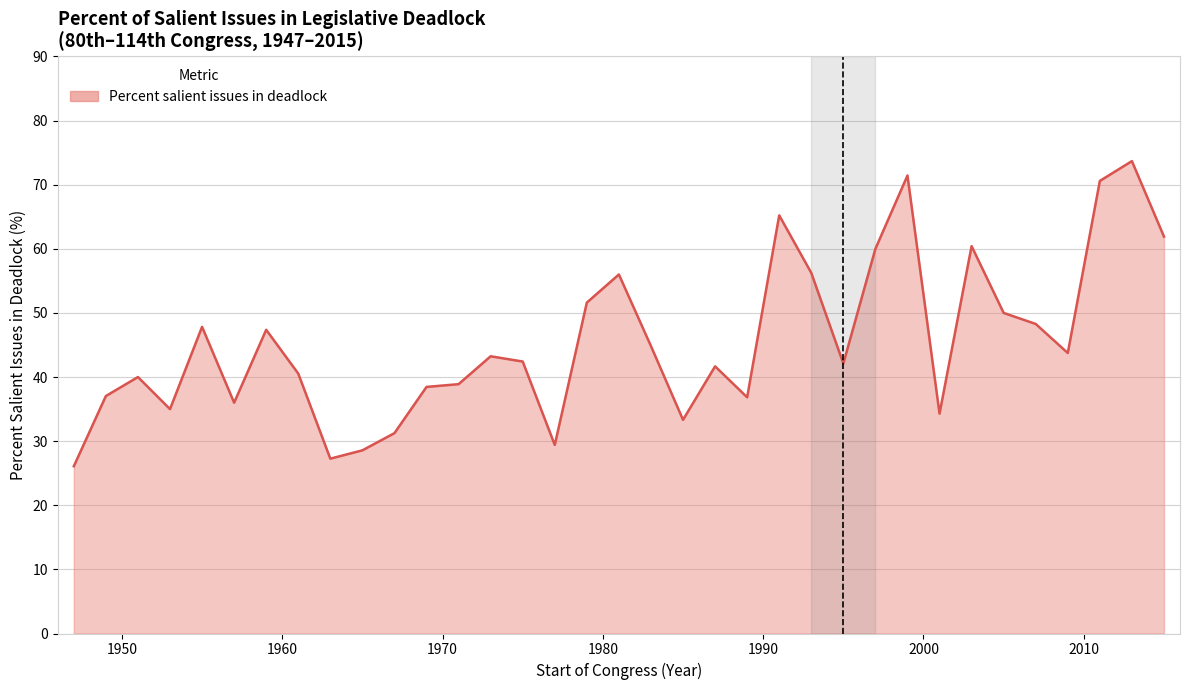

What is the maximum value shown in the chart?

73.7